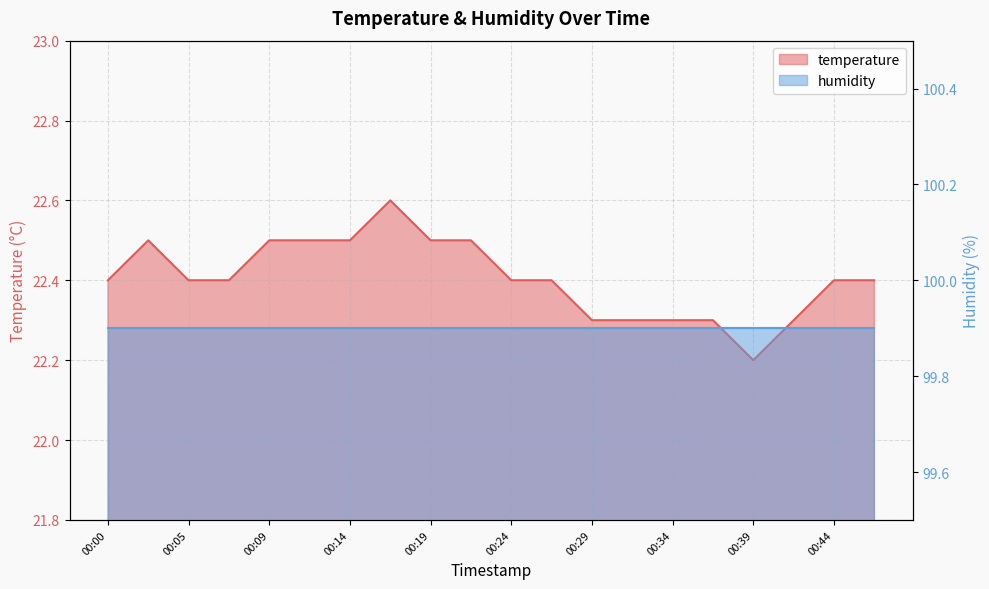

True or false: the data shows 22.4 at 00:05.

True